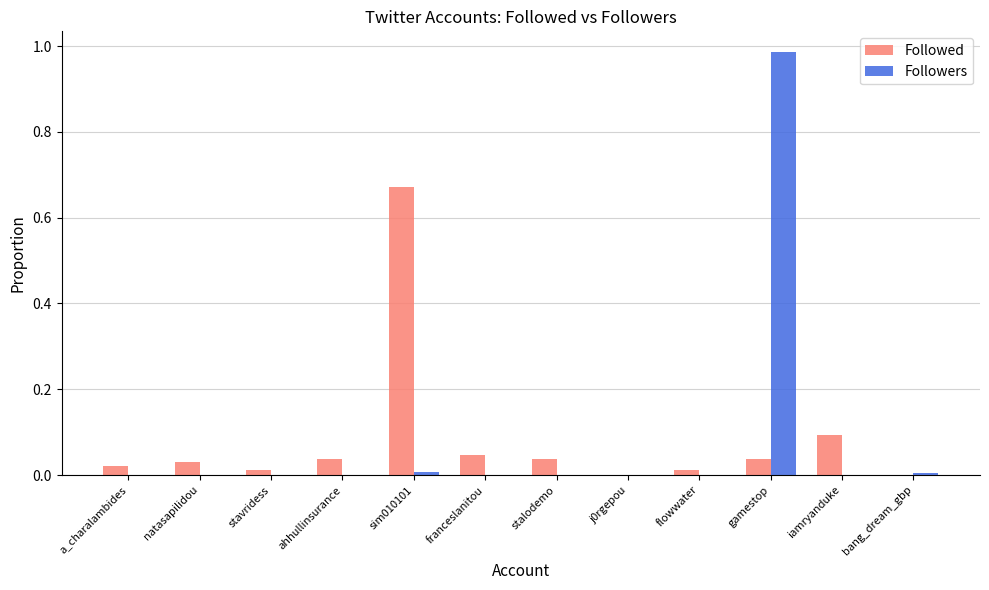

Is it true that Followed equals 0.0 at natasapilidou?

True